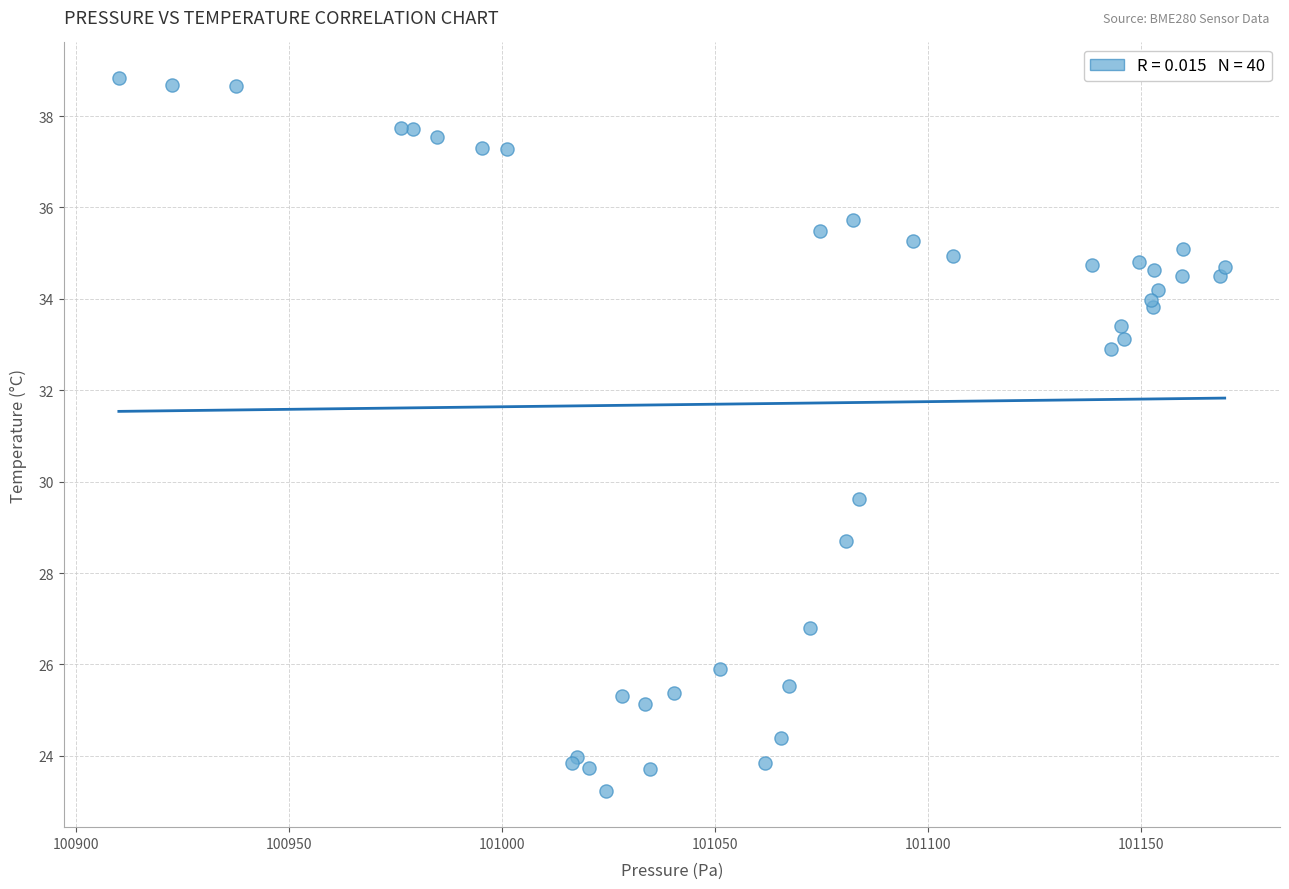

What Y value in the scatter plot is closest to 31?

29.6